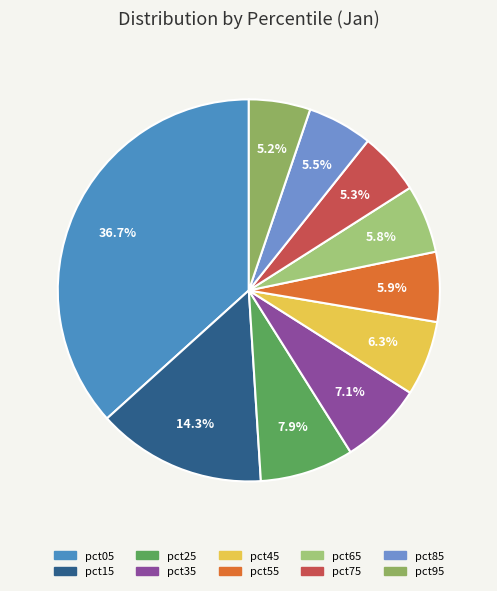

To the nearest percent, what portion does pct15 represent?

14%